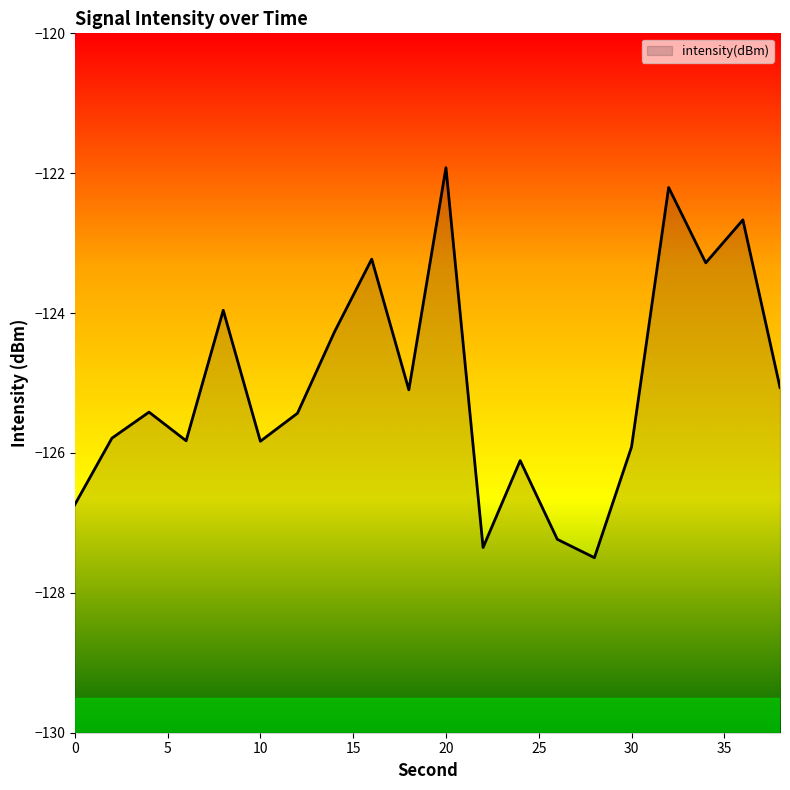

Rank the categories by value from lowest to highest.

28, 22, 26, 0, 24, 30, 10, 6, 2, 12, 4, 18, 38, 14, 8, 34, 16, 36, 32, 20